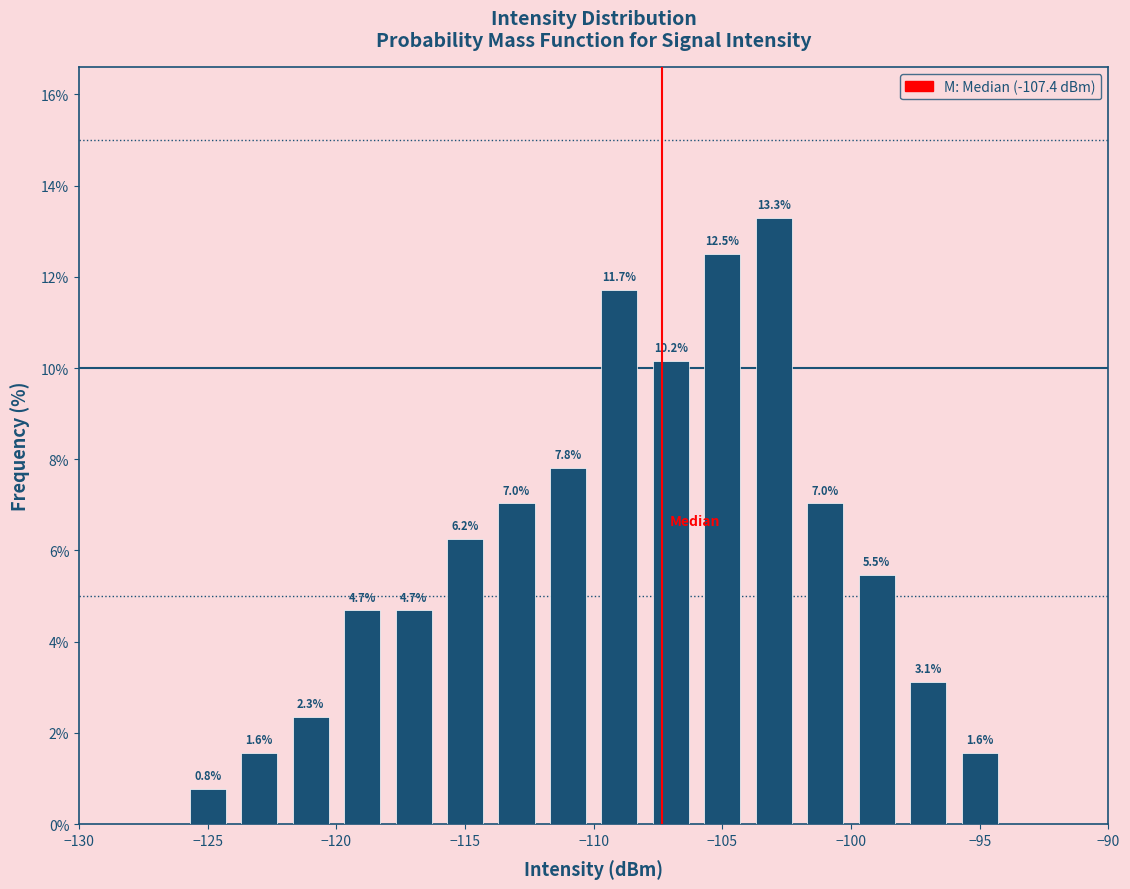

Over which range of the x-axis is the bar tallest?

-104 to -102